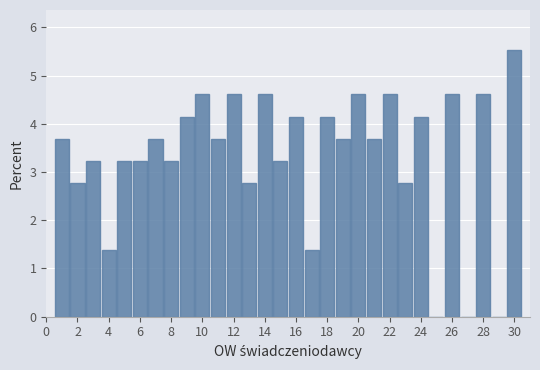

Reading left to right, transcribe this chart: for each bar, give the range it covers on the x-axis and its height. Neither the bar edges nor the heights are printed on the chart, so give them approximately, as read against the axes.

0.5 to 1.5: 3.7
1.5 to 2.5: 2.8
2.5 to 3.5: 3.2
3.5 to 4.5: 1.4
4.5 to 5.5: 3.2
5.5 to 6.5: 3.2
6.5 to 7.5: 3.7
7.5 to 8.5: 3.2
8.5 to 9.5: 4.1
9.5 to 10.5: 4.6
10.5 to 11.5: 3.7
11.5 to 12.5: 4.6
12.5 to 13.5: 2.8
13.5 to 14.5: 4.6
14.5 to 15.5: 3.2
15.5 to 16.5: 4.1
16.5 to 17.5: 1.4
17.5 to 18.5: 4.1
18.5 to 19.5: 3.7
19.5 to 20.5: 4.6
20.5 to 21.5: 3.7
21.5 to 22.5: 4.6
22.5 to 23.5: 2.8
23.5 to 24.5: 4.1
24.5 to 25.5: 0
25.5 to 26.5: 4.6
26.5 to 27.5: 0
27.5 to 28.5: 4.6
28.5 to 29.5: 0
29.5 to 30.5: 5.5